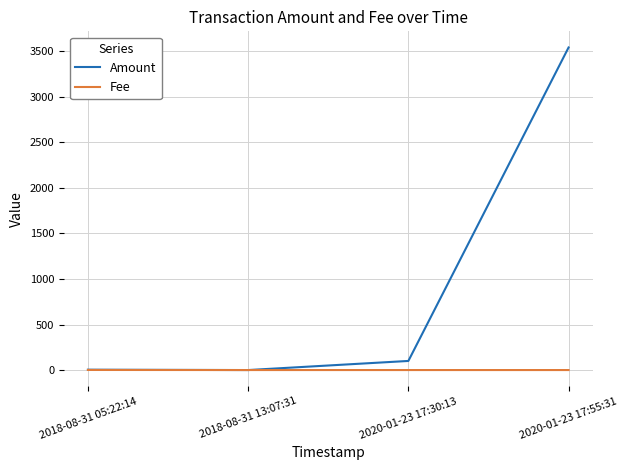

What is the difference between the highest and lowest values at 2020-01-23 17:55:31?

3542.2